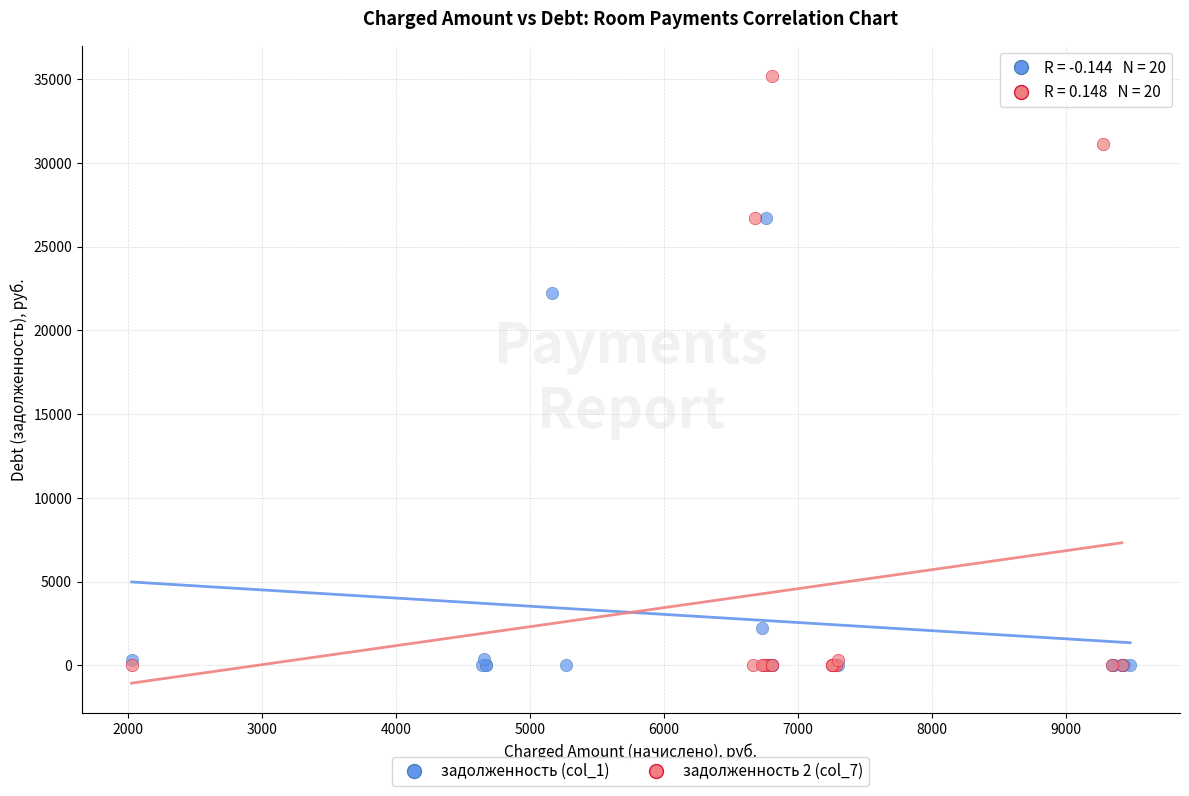

Which series has the widest spread of Y values?

задолженность 2 (col_7)